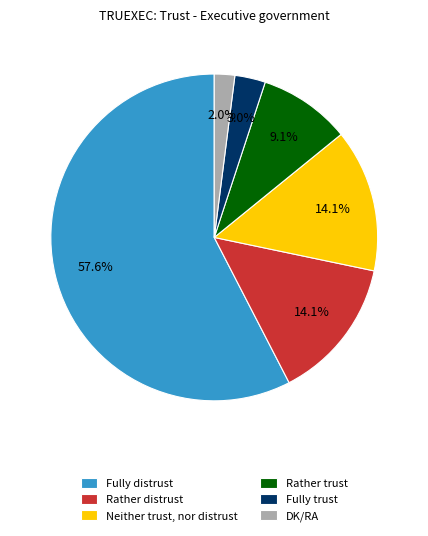

Count the number of slices in the pie.

6